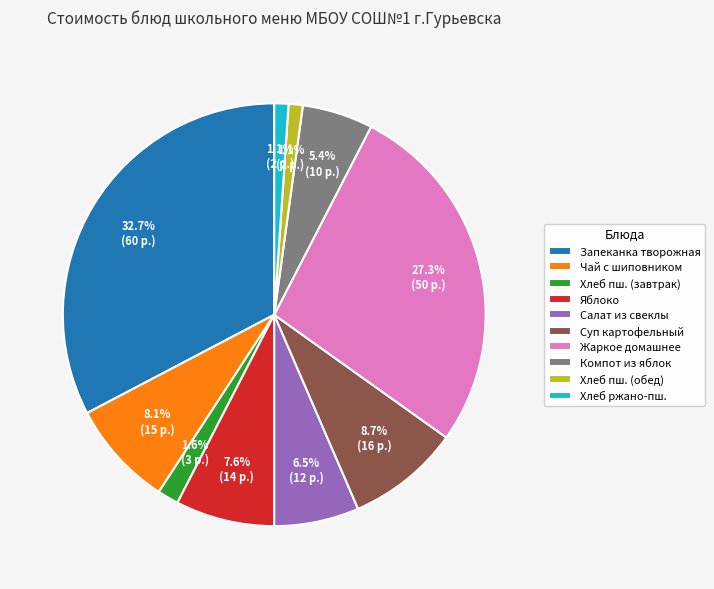

Approximately how many times larger is the value at Суп картофельный compared to Чай с шиповником?

1.1